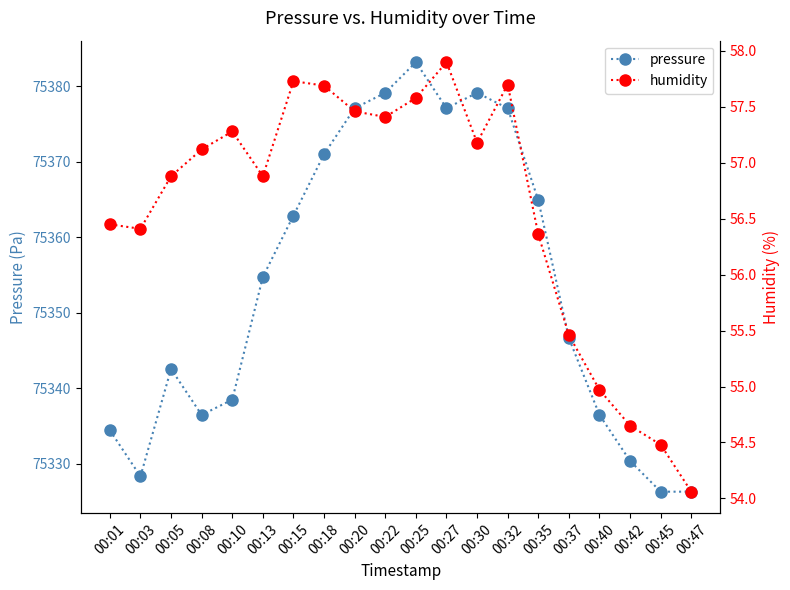

Between 00:13 and 00:45, which series saw the biggest shift?

pressure